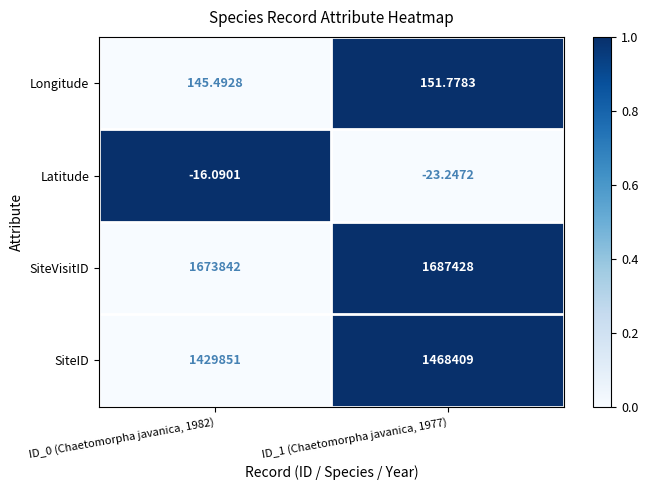

Rank the series by their maximum value, from highest to lowest.

SiteVisitID, SiteID, Longitude, Latitude